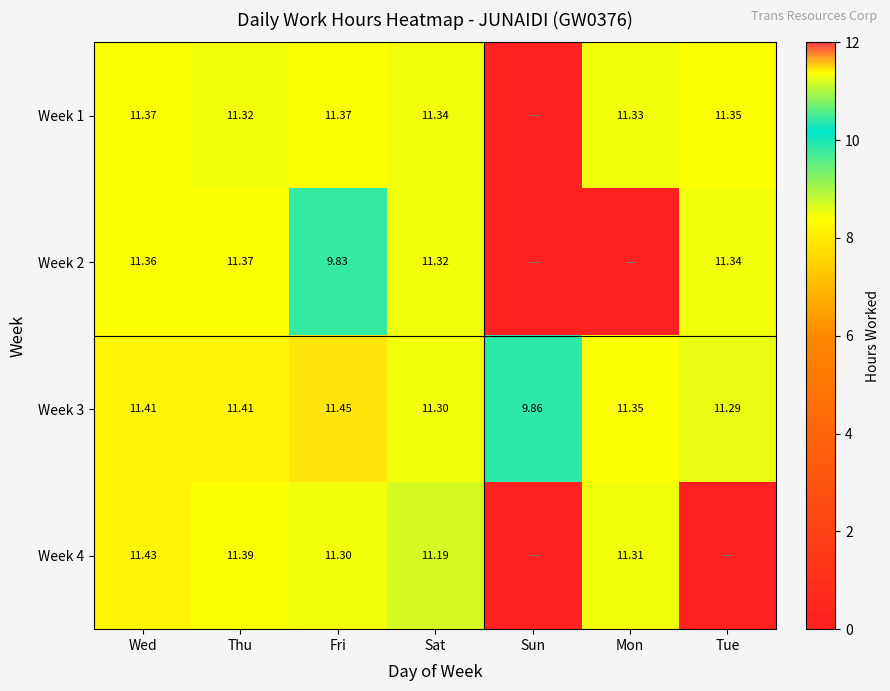

The value of Week 2 at Sun is 6.8. True or false?

False